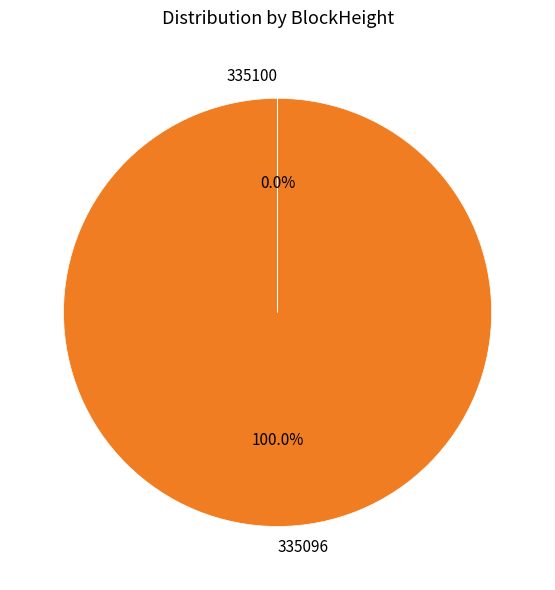

Does 335096 account for over 50% of the chart?

Yes